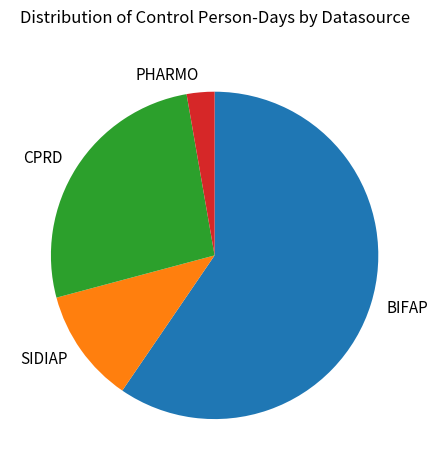

Which has a higher value, BIFAP or CPRD?

BIFAP